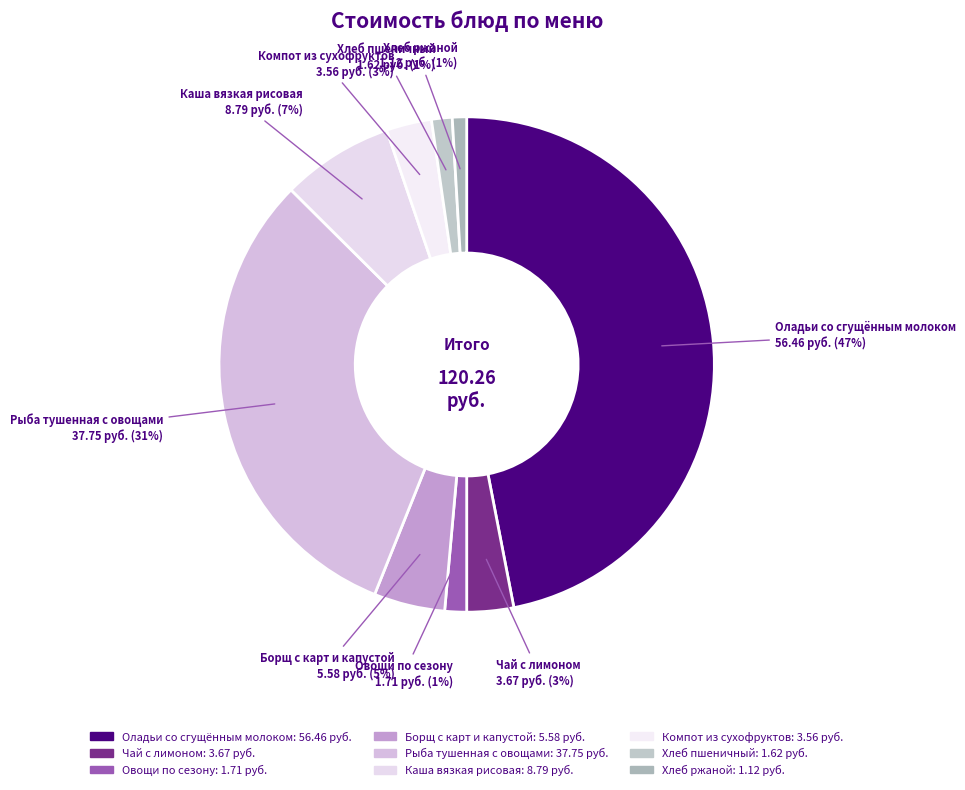

To the nearest percent, what portion does Каша вязкая рисовая represent?

7%